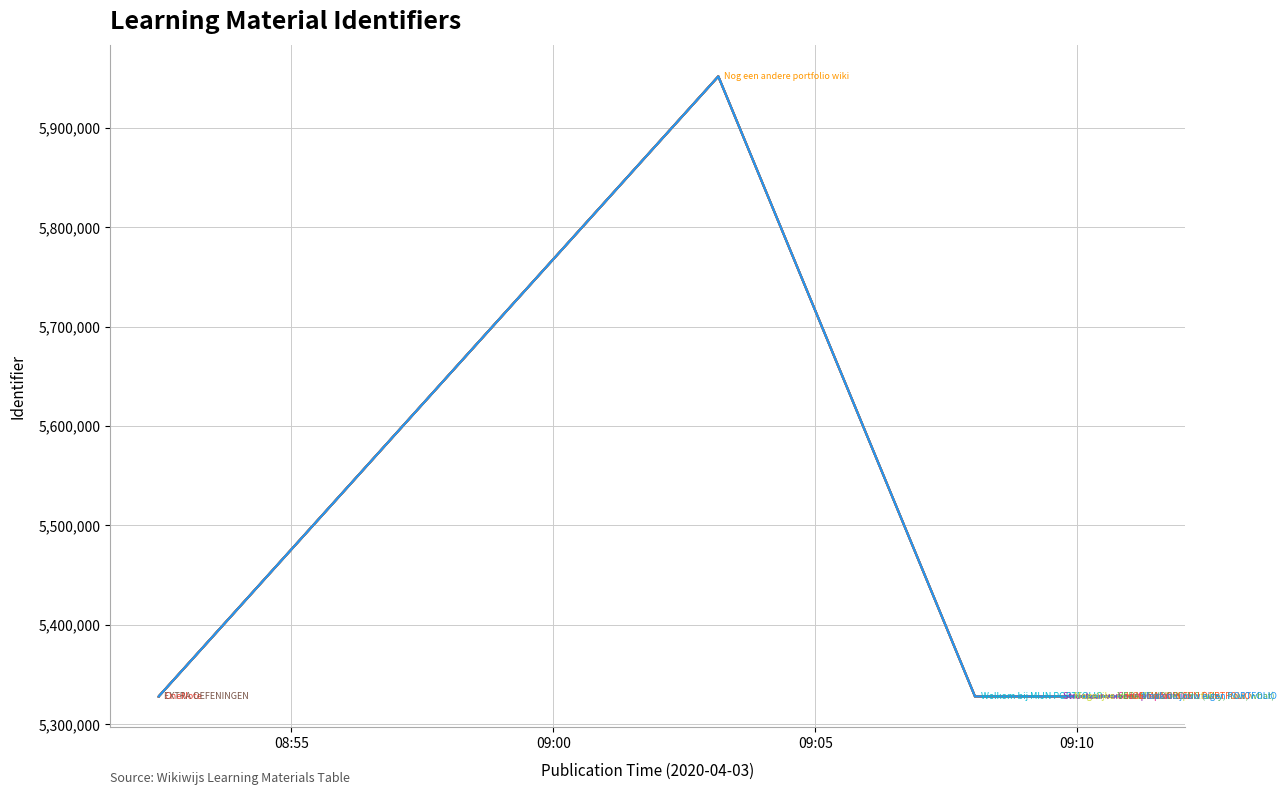

Reading left to right, extract all data points from this chart.

5327851	5327879	5327852	5327853	5327863	5327864	5327854	5327872	5951722	5327896